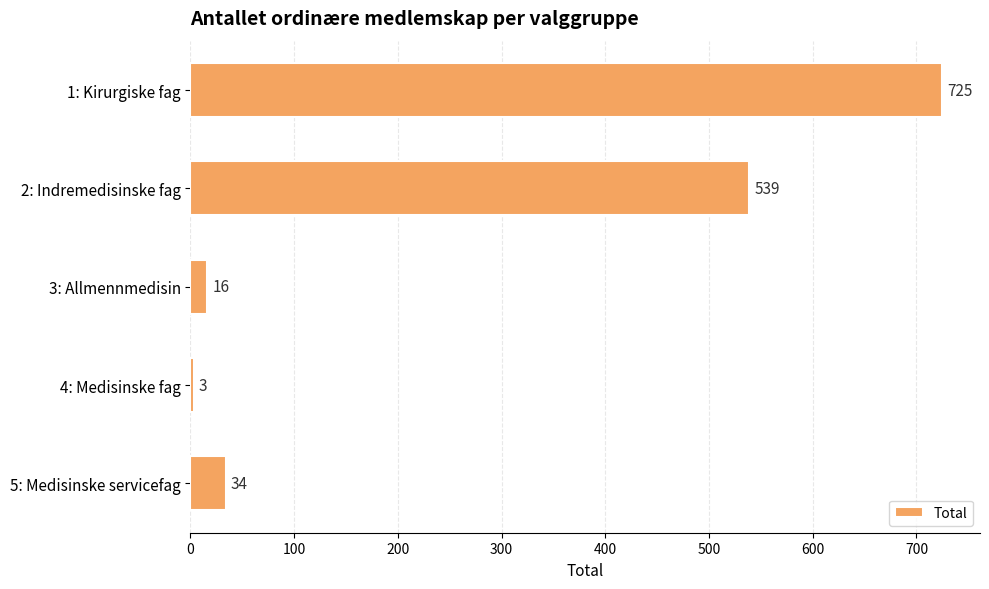

Reading top to bottom, transcribe all the data shown in this chart.

725	539	16	3	34